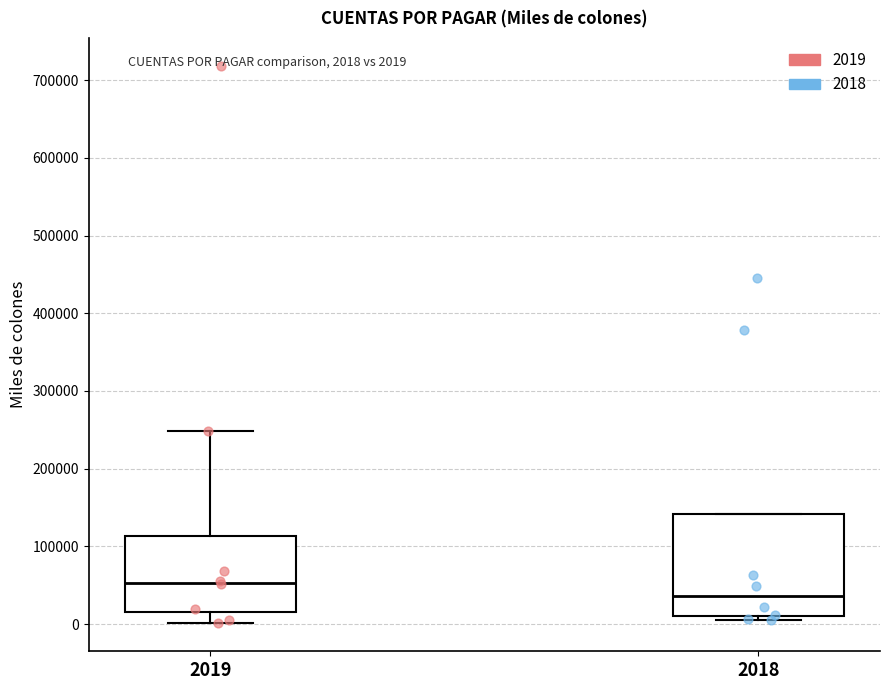

Which box's median line is the highest?

2019